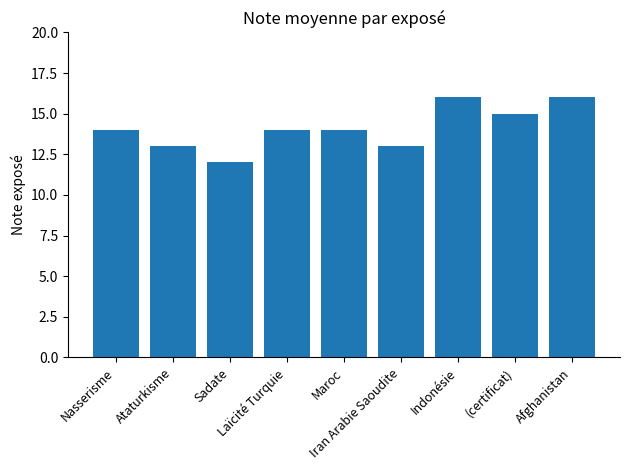

How many series are shown in this chart?

1